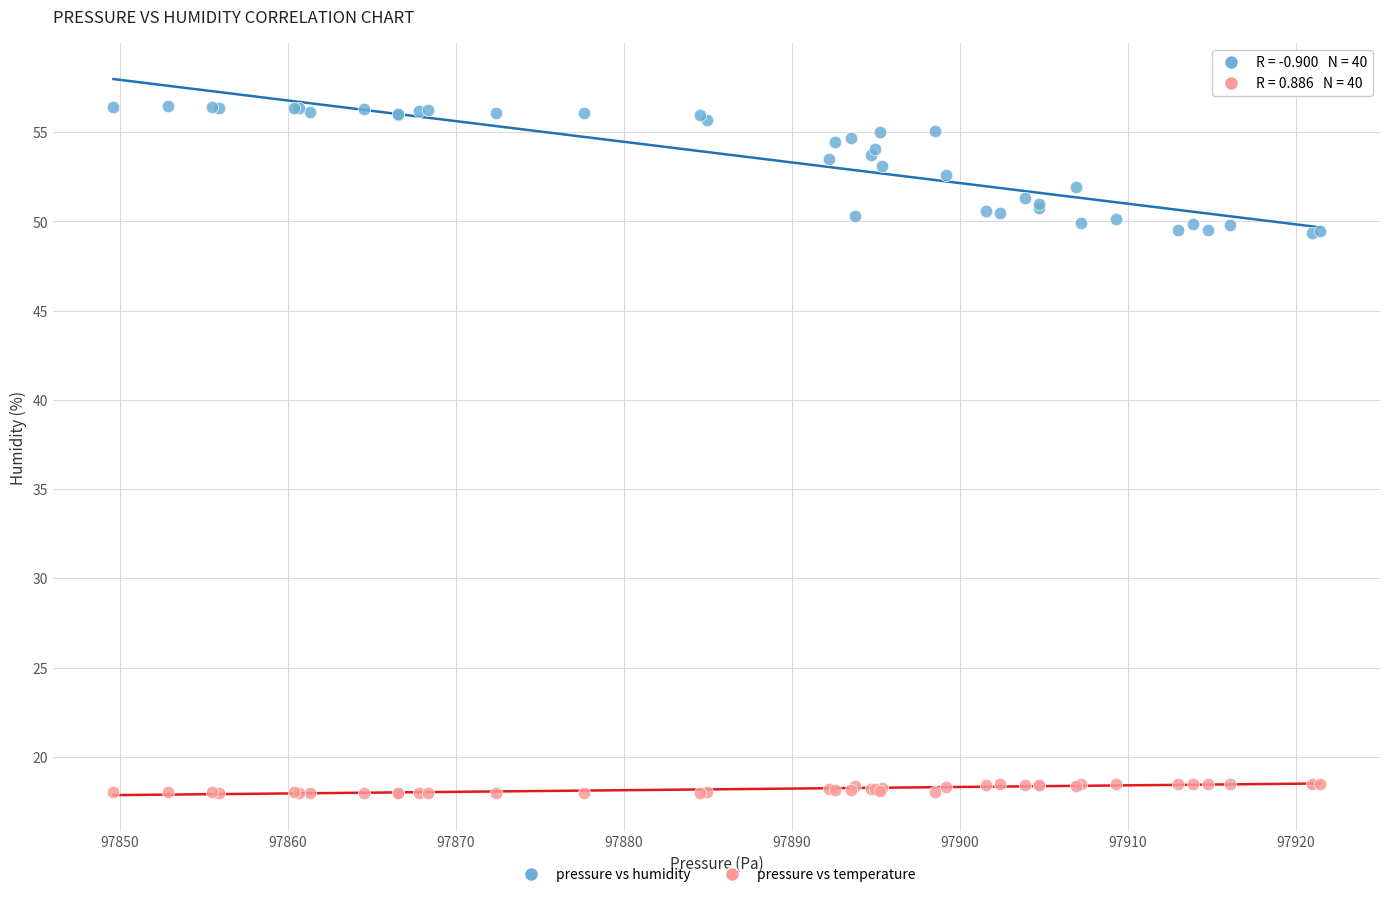

Which series reaches the maximum Y coordinate?

pressure vs humidity